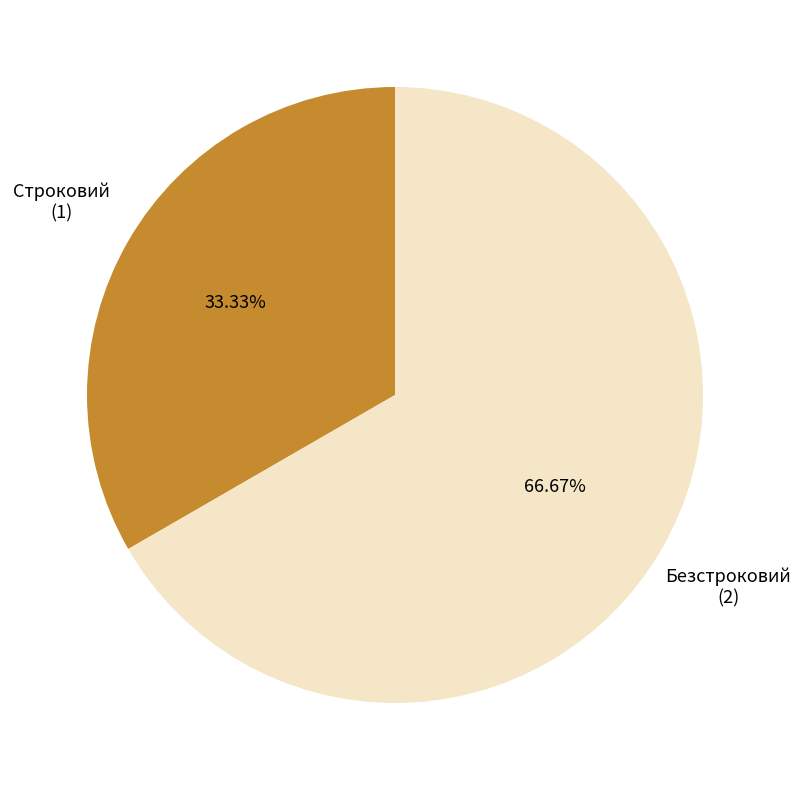

Rank the categories by value from highest to lowest.

Безстроковий, Строковий